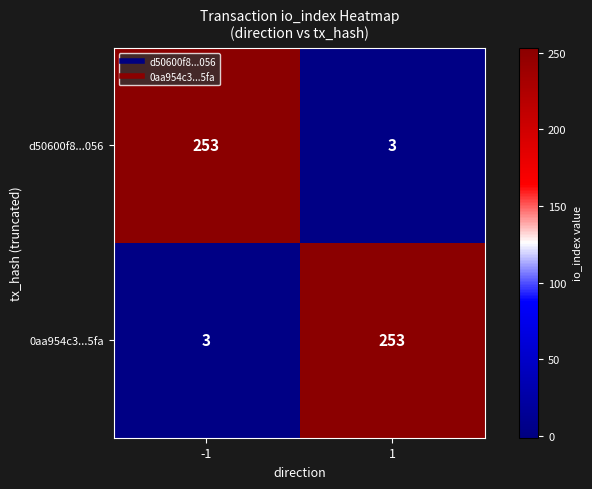

Reading right to left, list all the values displayed in this chart.

d50600f8...056: 3	253
0aa954c3...5fa: 253	3